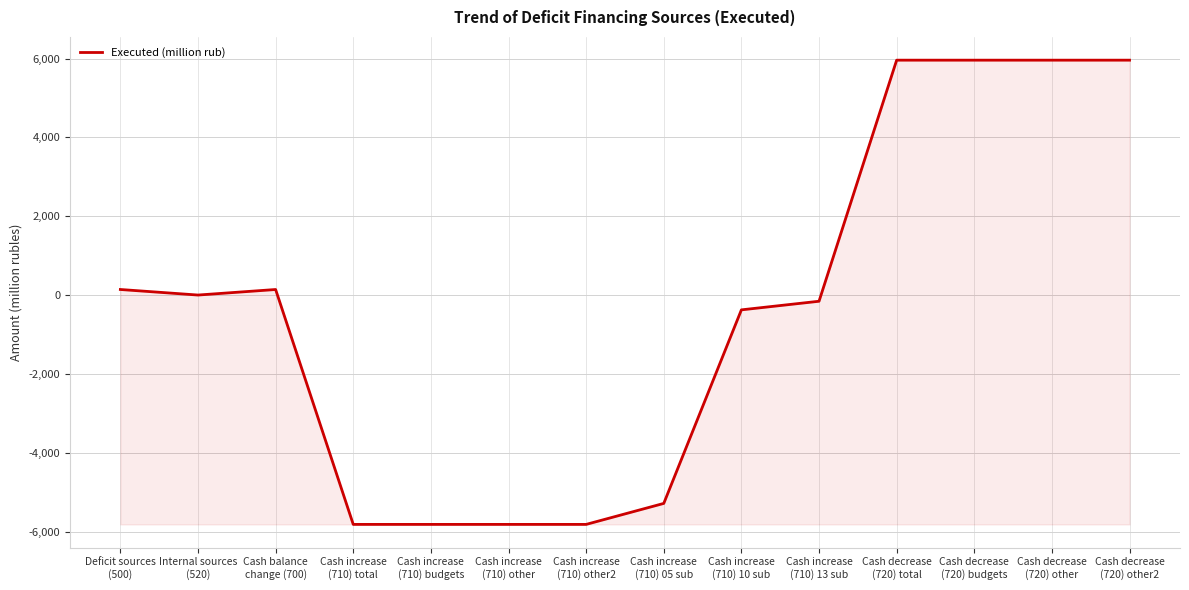

What is the minimum value shown in the chart?

-5818.8